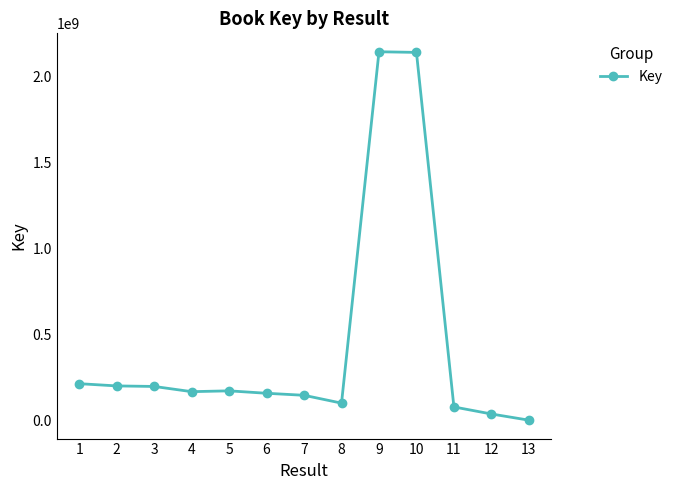

What is the approximate value at 9?

2141444397